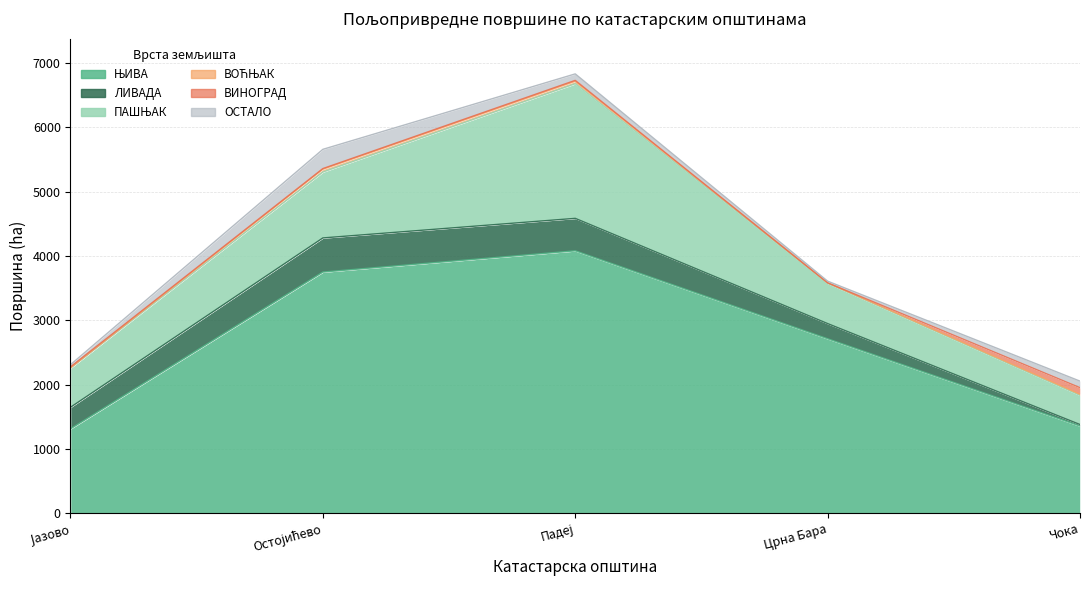

What position from the right is Падеј?

3